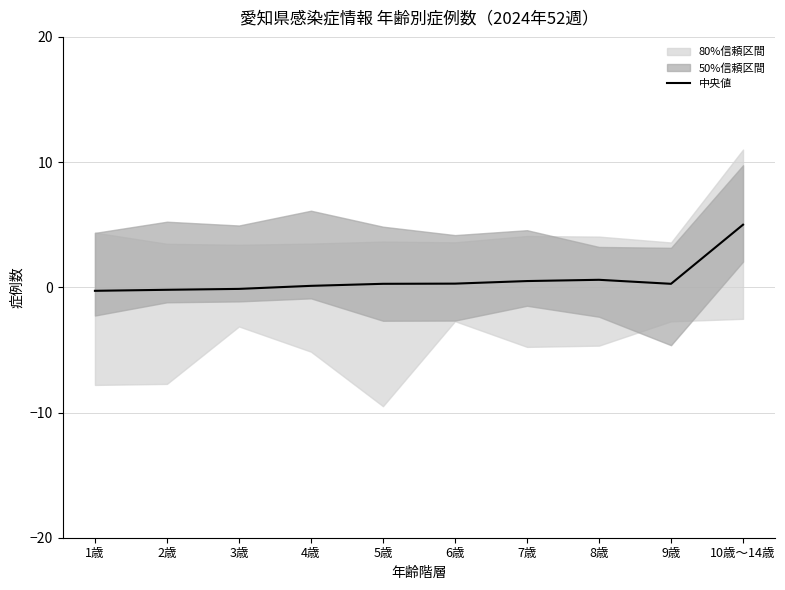

What is the average value?

0.6